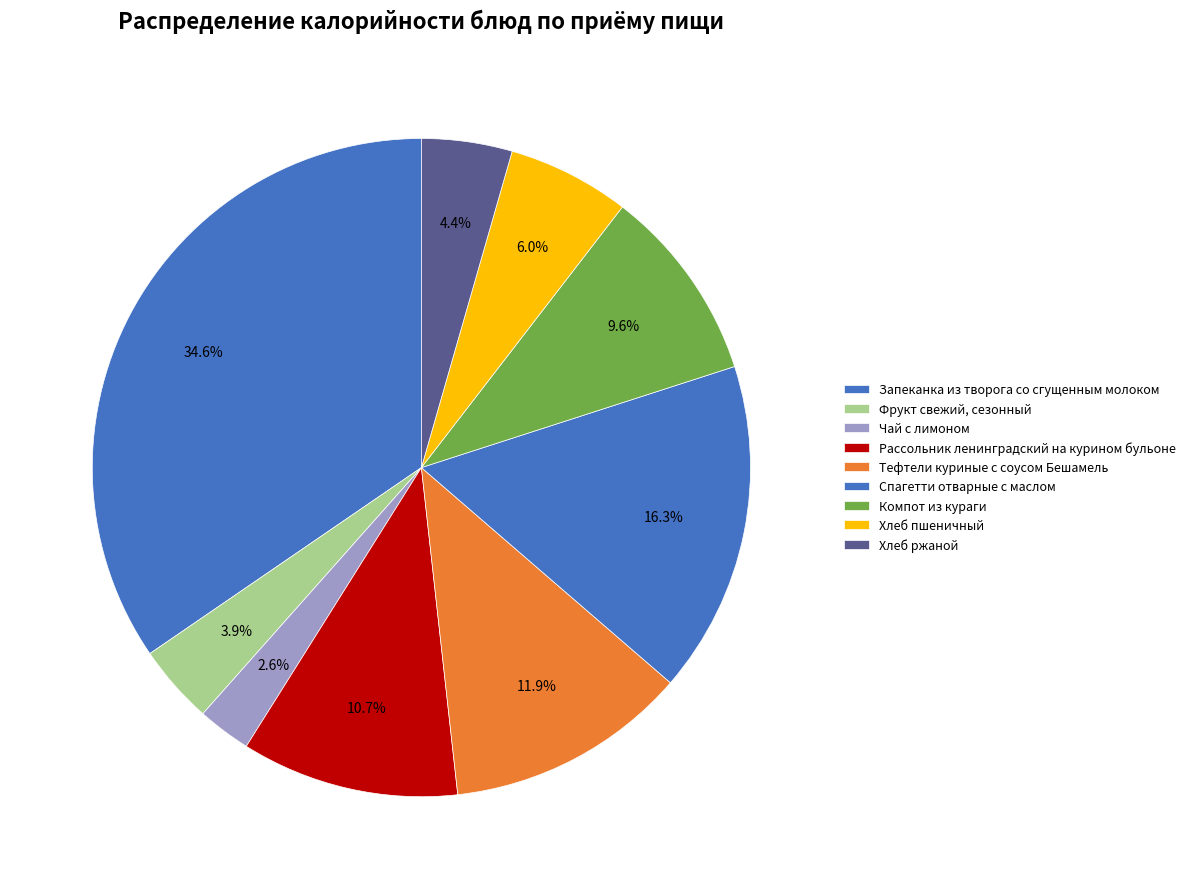

What percentage is NOT represented by Чай с лимоном?

97.4%